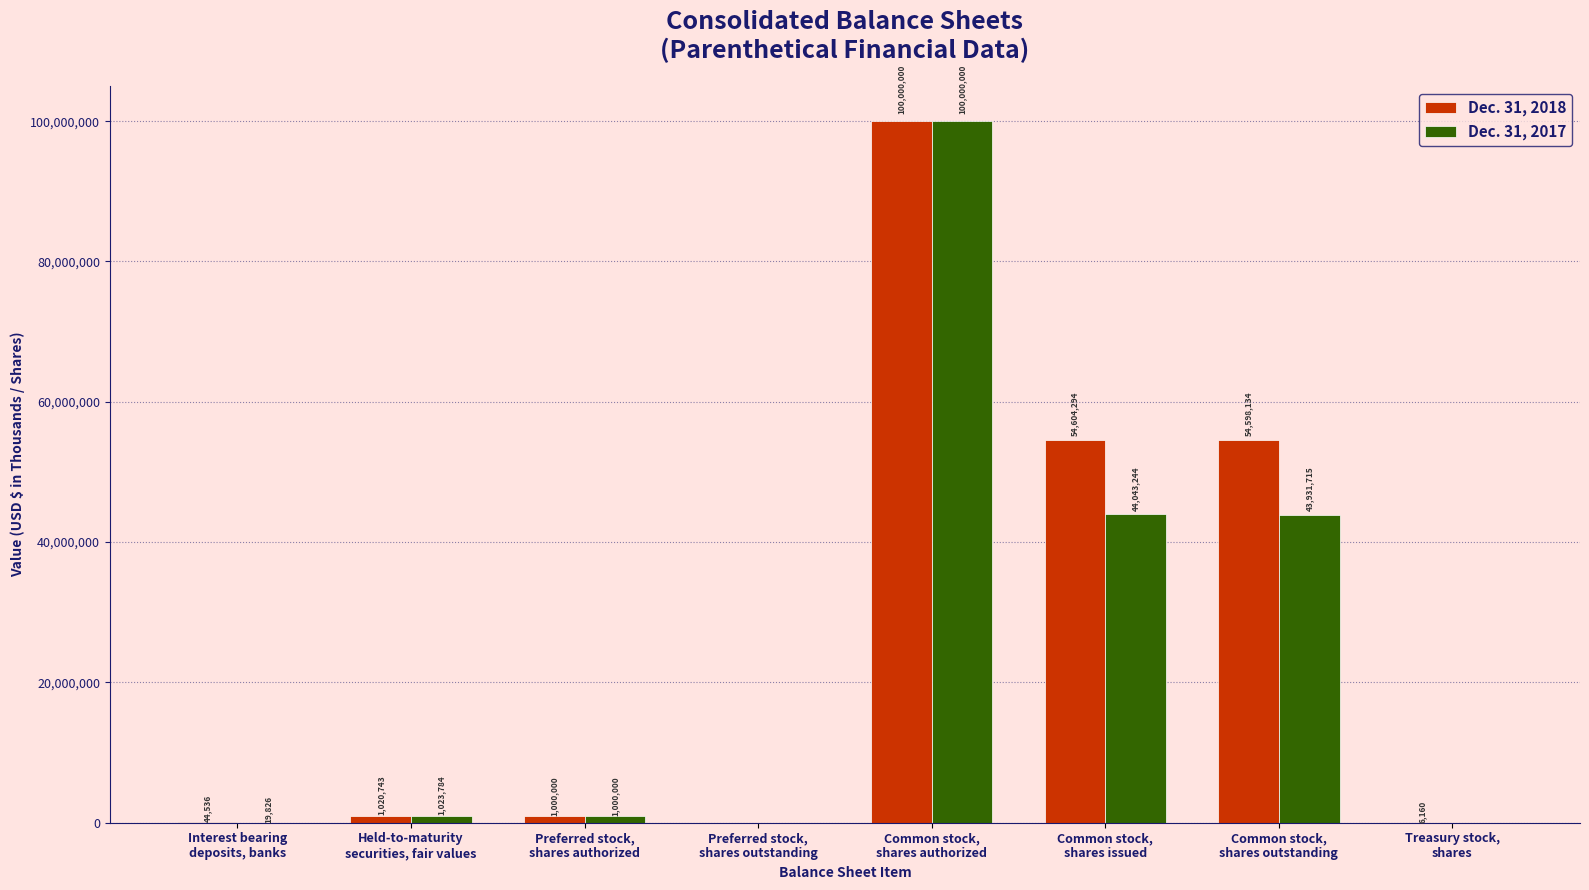

Which series has the largest total across all categories?

Dec. 31, 2018